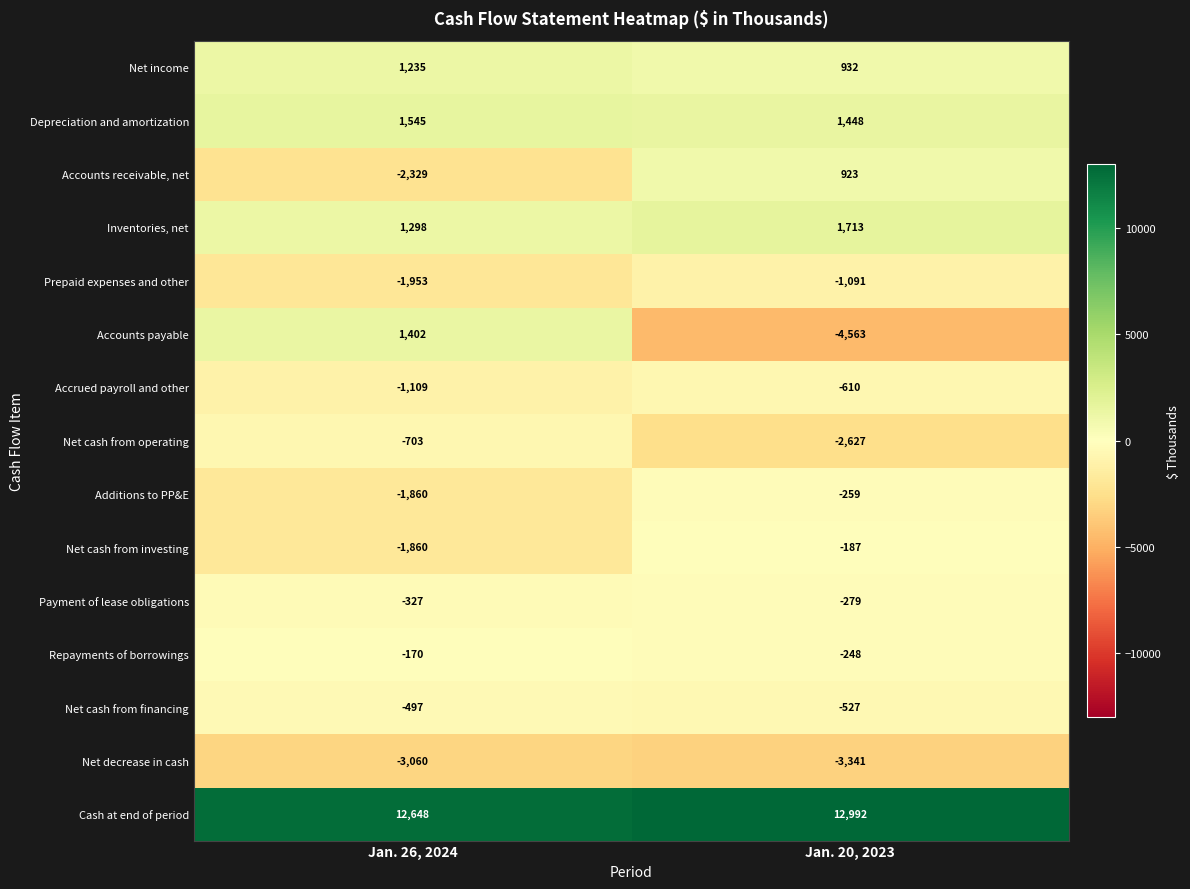

Which series has the widest spread of values?

Accounts payable